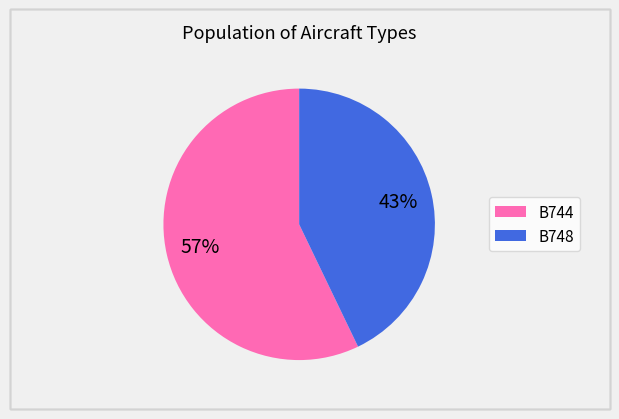

Do B744 and B748 together represent more than half of the pie?

Yes